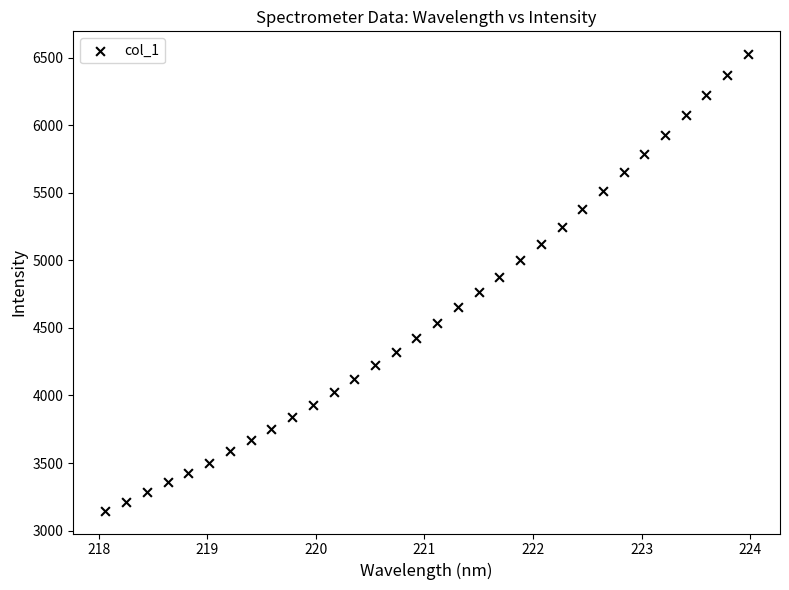

What is the range of X values (max minus min)?

5.9